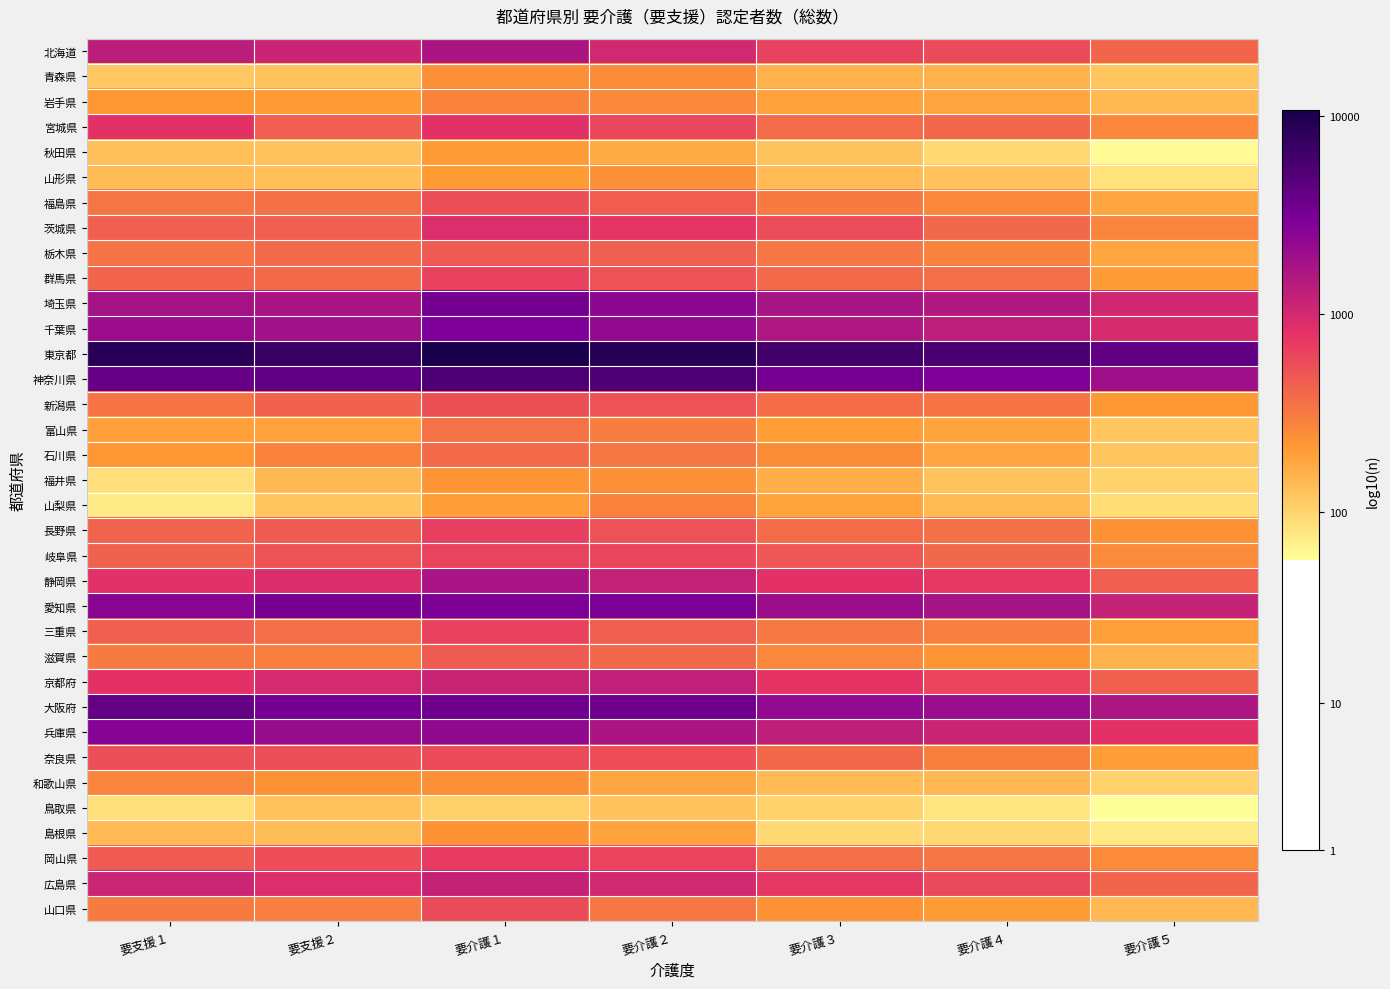

Reading left to right, what are all the values shown in this chart?

北海道: 要支援１=3.1	要支援２=3.0	要介護１=3.2	要介護２=3.0	要介護３=2.8	要介護４=2.8	要介護５=2.6
青森県: 要支援１=2.1	要支援２=2.1	要介護１=2.4	要介護２=2.4	要介護３=2.2	要介護４=2.2	要介護５=2.1
岩手県: 要支援１=2.3	要支援２=2.3	要介護１=2.4	要介護２=2.4	要介護３=2.3	要介護４=2.3	要介護５=2.2
宮城県: 要支援１=2.9	要支援２=2.7	要介護１=2.9	要介護２=2.8	要介護３=2.6	要介護４=2.6	要介護５=2.4
秋田県: 要支援１=2.1	要支援２=2.1	要介護１=2.3	要介護２=2.2	要介護３=2.1	要介護４=2.0	要介護５=1.8
山形県: 要支援１=2.1	要支援２=2.1	要介護１=2.3	要介護２=2.4	要介護３=2.1	要介護４=2.1	要介護５=1.9
福島県: 要支援１=2.5	要支援２=2.6	要介護１=2.7	要介護２=2.7	要介護３=2.5	要介護４=2.4	要介護５=2.3
茨城県: 要支援１=2.7	要支援２=2.7	要介護１=2.9	要介護２=2.9	要介護３=2.8	要介護４=2.6	要介護５=2.4
栃木県: 要支援１=2.5	要支援２=2.6	要介護１=2.7	要介護２=2.6	要介護３=2.5	要介護４=2.4	要介護５=2.3
群馬県: 要支援１=2.6	要支援２=2.6	要介護１=2.8	要介護２=2.7	要介護３=2.6	要介護４=2.6	要介護５=2.3
埼玉県: 要支援１=3.3	要支援２=3.2	要介護１=3.5	要介護２=3.4	要介護３=3.2	要介護４=3.2	要介護５=3.0
千葉県: 要支援１=3.3	要支援２=3.3	要介護１=3.5	要介護２=3.3	要介護３=3.2	要介護４=3.1	要介護５=3.0
東京都: 要支援１=3.9	要支援２=3.8	要介護１=4.0	要介護２=3.9	要介護３=3.8	要介護４=3.8	要介護５=3.6
神奈川県: 要支援１=3.6	要支援２=3.6	要介護１=3.7	要介護２=3.7	要介護３=3.5	要介護４=3.5	要介護５=3.3
新潟県: 要支援１=2.5	要支援２=2.6	要介護１=2.7	要介護２=2.7	要介護３=2.6	要介護４=2.5	要介護５=2.3
富山県: 要支援１=2.3	要支援２=2.3	要介護１=2.5	要介護２=2.5	要介護３=2.3	要介護４=2.3	要介護５=2.1
石川県: 要支援１=2.3	要支援２=2.4	要介護１=2.6	要介護２=2.5	要介護３=2.4	要介護４=2.3	要介護５=2.1
福井県: 要支援１=1.9	要支援２=2.2	要介護１=2.4	要介護２=2.4	要介護３=2.2	要介護４=2.1	要介護５=2.0
山梨県: 要支援１=1.9	要支援２=2.1	要介護１=2.3	要介護２=2.5	要介護３=2.3	要介護４=2.1	要介護５=2.0
長野県: 要支援１=2.6	要支援２=2.7	要介護１=2.8	要介護２=2.7	要介護３=2.6	要介護４=2.6	要介護５=2.4
岐阜県: 要支援１=2.6	要支援２=2.7	要介護１=2.8	要介護２=2.8	要介護３=2.7	要介護４=2.6	要介護５=2.4
静岡県: 要支援１=2.9	要支援２=3.0	要介護１=3.2	要介護２=3.1	要介護３=2.9	要介護４=2.9	要介護５=2.7
愛知県: 要支援１=3.4	要支援２=3.5	要介護１=3.5	要介護２=3.5	要介護３=3.3	要介護４=3.2	要介護５=3.1
三重県: 要支援１=2.6	要支援２=2.6	要介護１=2.8	要介護２=2.7	要介護３=2.5	要介護４=2.5	要介護５=2.3
滋賀県: 要支援１=2.5	要支援２=2.5	要介護１=2.7	要介護２=2.6	要介護３=2.4	要介護４=2.3	要介護５=2.2
京都府: 要支援１=2.9	要支援２=3.0	要介護１=3.1	要介護２=3.1	要介護３=2.9	要介護４=2.8	要介護５=2.6
大阪府: 要支援１=3.6	要支援２=3.5	要介護１=3.6	要介護２=3.6	要介護３=3.4	要介護４=3.3	要介護５=3.2
兵庫県: 要支援１=3.4	要支援２=3.3	要介護１=3.4	要介護２=3.2	要介護３=3.1	要介護４=3.1	要介護５=2.9
奈良県: 要支援１=2.7	要支援２=2.7	要介護１=2.8	要介護２=2.7	要介護３=2.6	要介護４=2.5	要介護５=2.3
和歌山県: 要支援１=2.4	要支援２=2.4	要介護１=2.4	要介護２=2.3	要介護３=2.2	要介護４=2.2	要介護５=2.0
鳥取県: 要支援１=1.9	要支援２=2.1	要介護１=2.0	要介護２=2.1	要介護３=2.0	要介護４=1.9	要介護５=1.8
島根県: 要支援１=2.1	要支援２=2.1	要介護１=2.4	要介護２=2.3	要介護３=2.0	要介護４=2.0	要介護５=1.9
岡山県: 要支援１=2.7	要支援２=2.8	要介護１=2.9	要介護２=2.8	要介護３=2.6	要介護４=2.5	要介護５=2.4
広島県: 要支援１=3.0	要支援２=2.9	要介護１=3.1	要介護２=3.0	要介護３=2.9	要介護４=2.8	要介護５=2.6
山口県: 要支援１=2.5	要支援２=2.5	要介護１=2.8	要介護２=2.5	要介護３=2.4	要介護４=2.3	要介護５=2.2